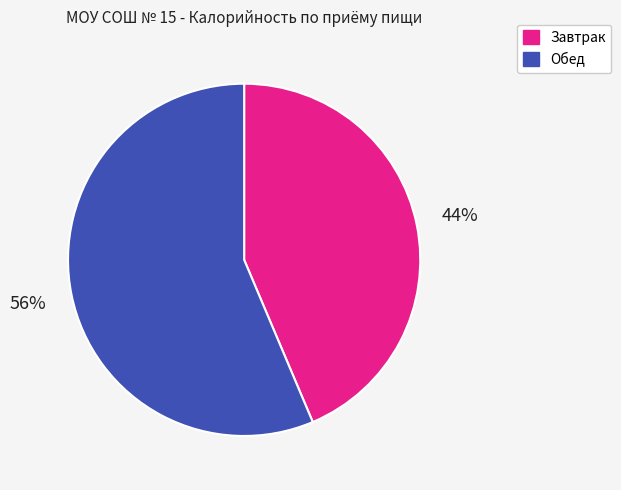

To the nearest percent, what is the combined percentage of Завтрак and Обед?

100%